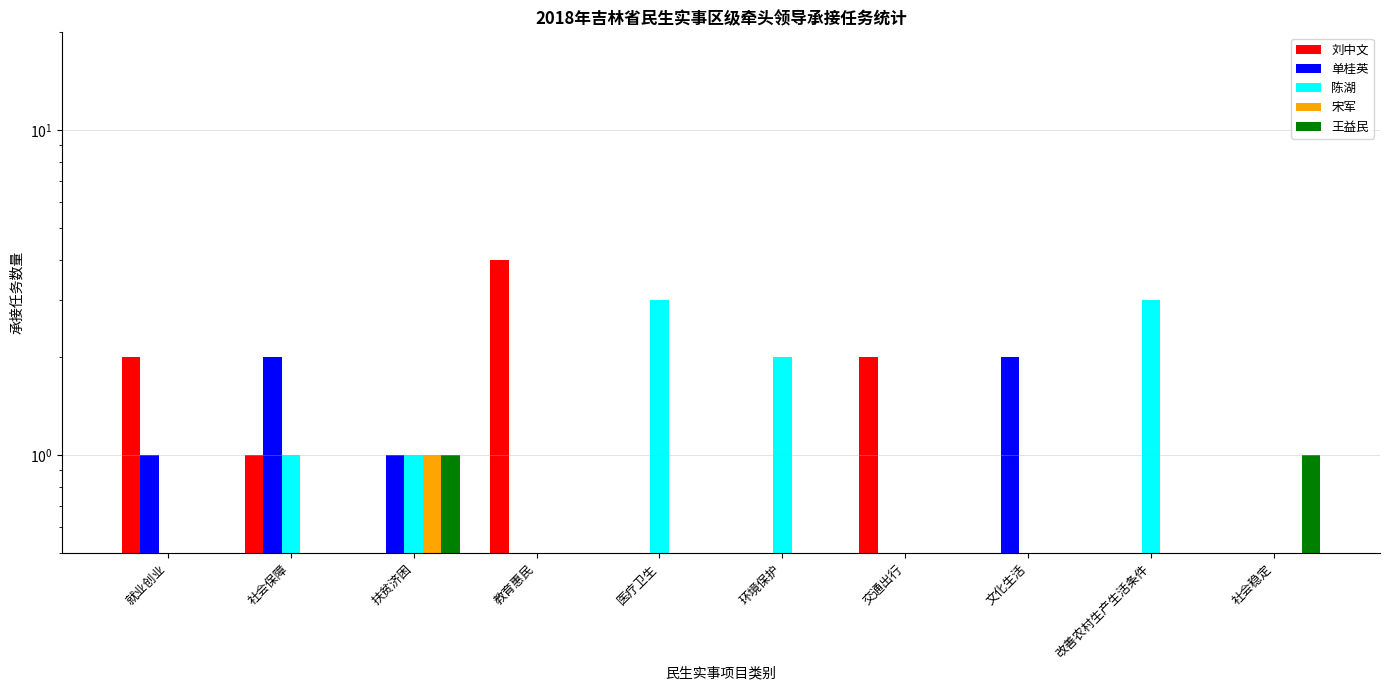

How many distinct data groups are displayed?

5